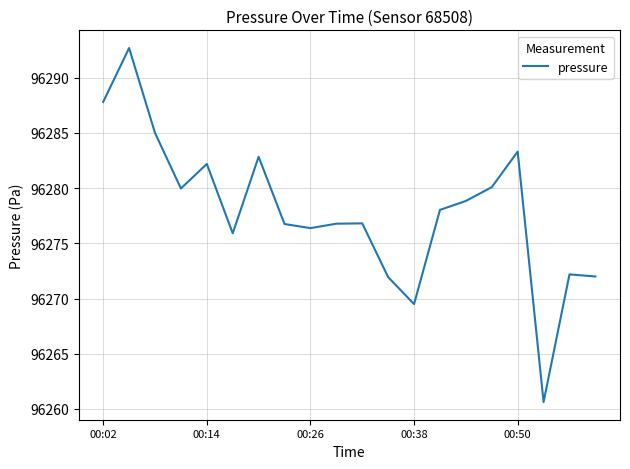

How many values exceed 96278?

10